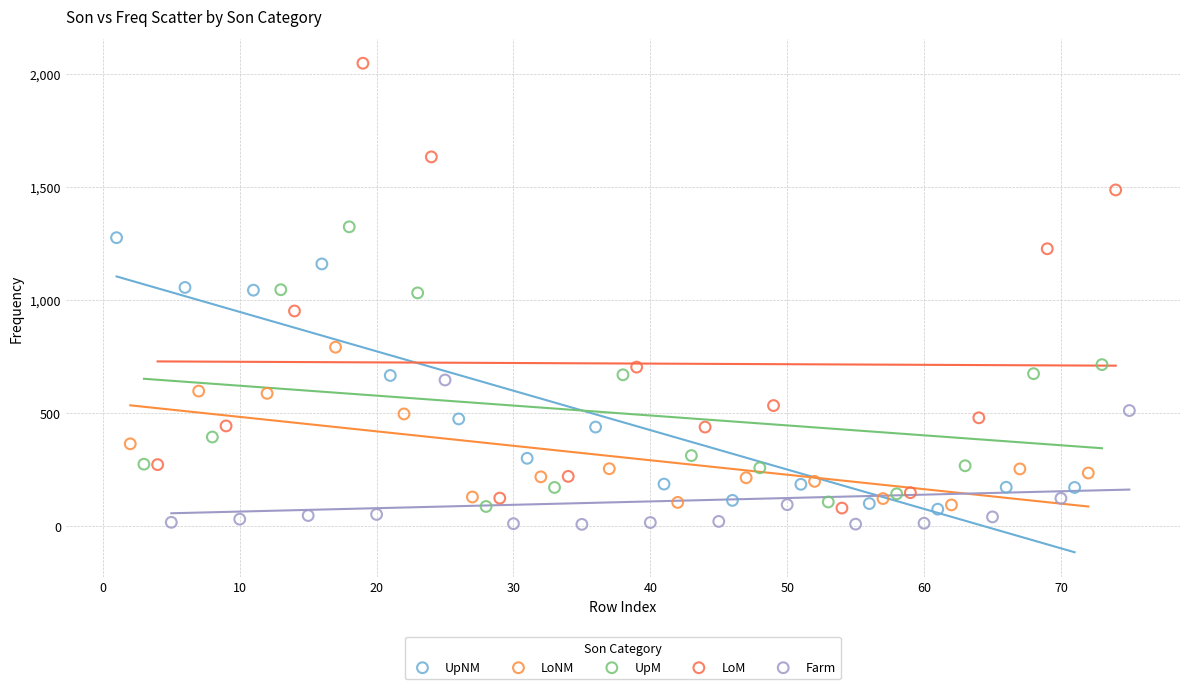

Which series has the largest Y range (max minus min)?

LoM